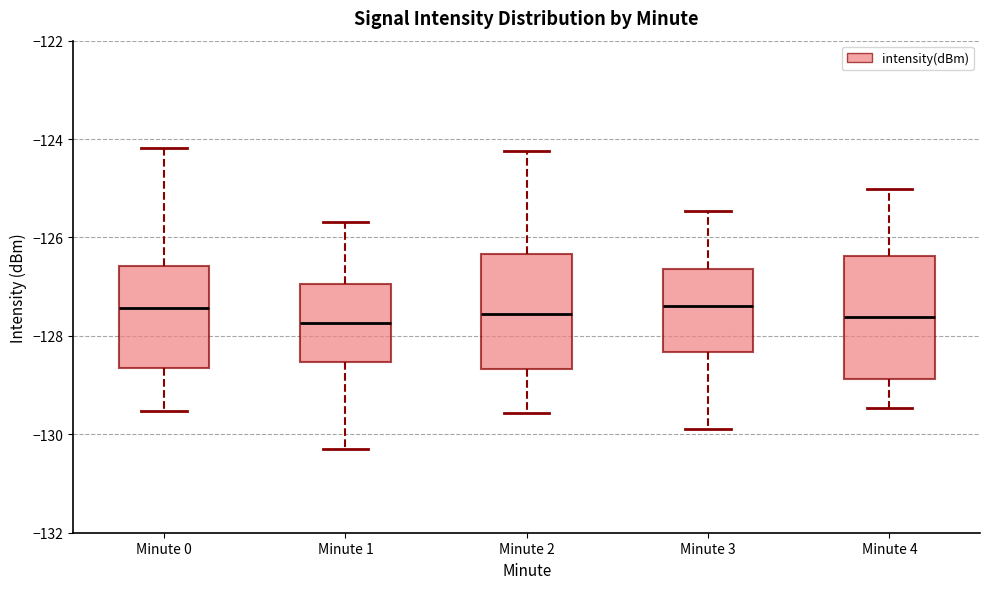

Reading left to right, read every box against the y-axis: the position of its median line, the range the box covers, and the ends of its whiskers. The values are not printed on the chart, so give them approximately, as read against the axis.

Minute 0: median -127.4, box -128.6 to -126.6, whiskers -129.6 to -124.2
Minute 1: median -127.8, box -128.6 to -127.0, whiskers -130.2 to -125.6
Minute 2: median -127.6, box -128.6 to -126.4, whiskers -129.6 to -124.2
Minute 3: median -127.4, box -128.4 to -126.6, whiskers -130.0 to -125.4
Minute 4: median -127.6, box -128.8 to -126.4, whiskers -129.4 to -125.0